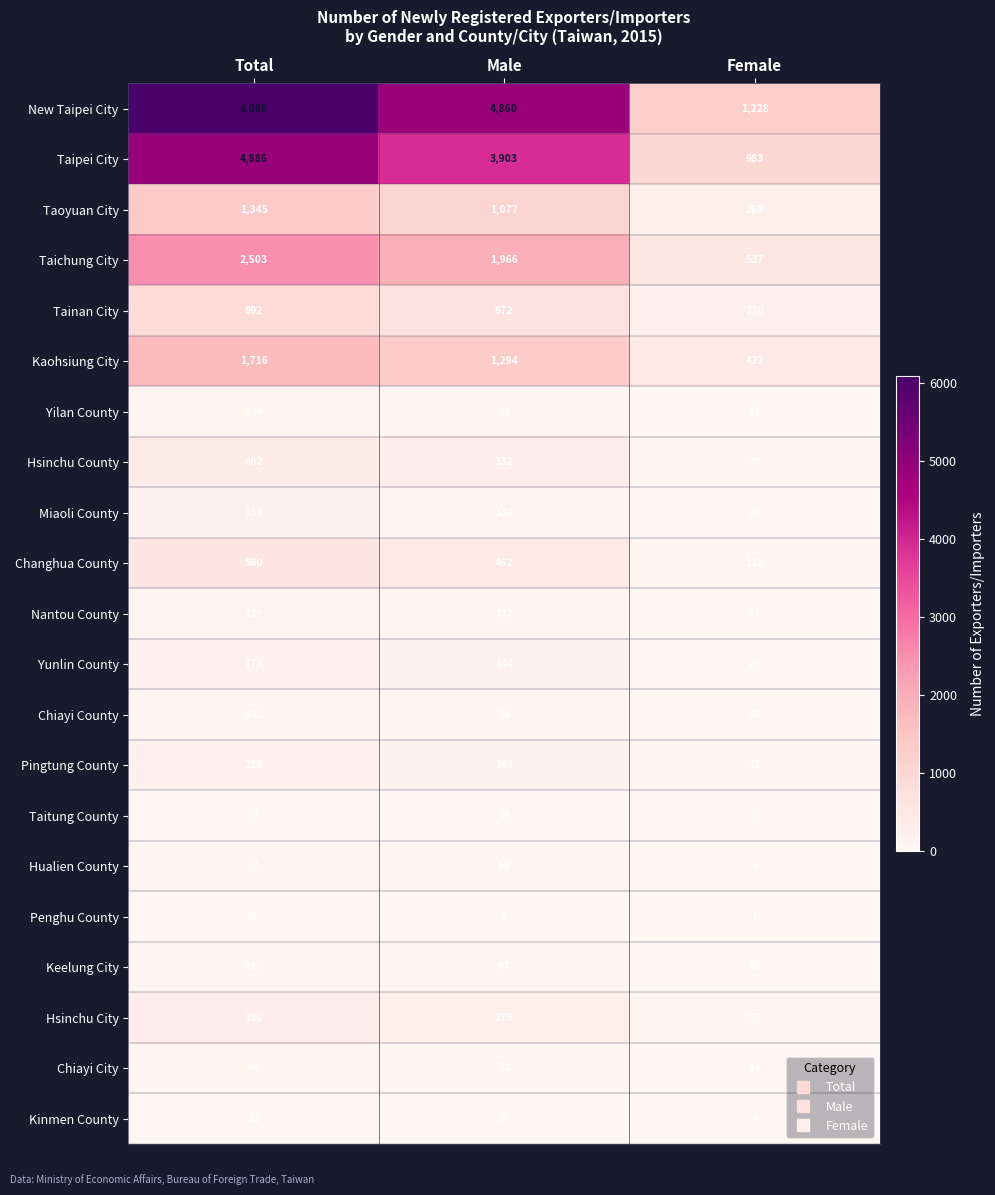

Which series has the largest total across all categories?

New Taipei City